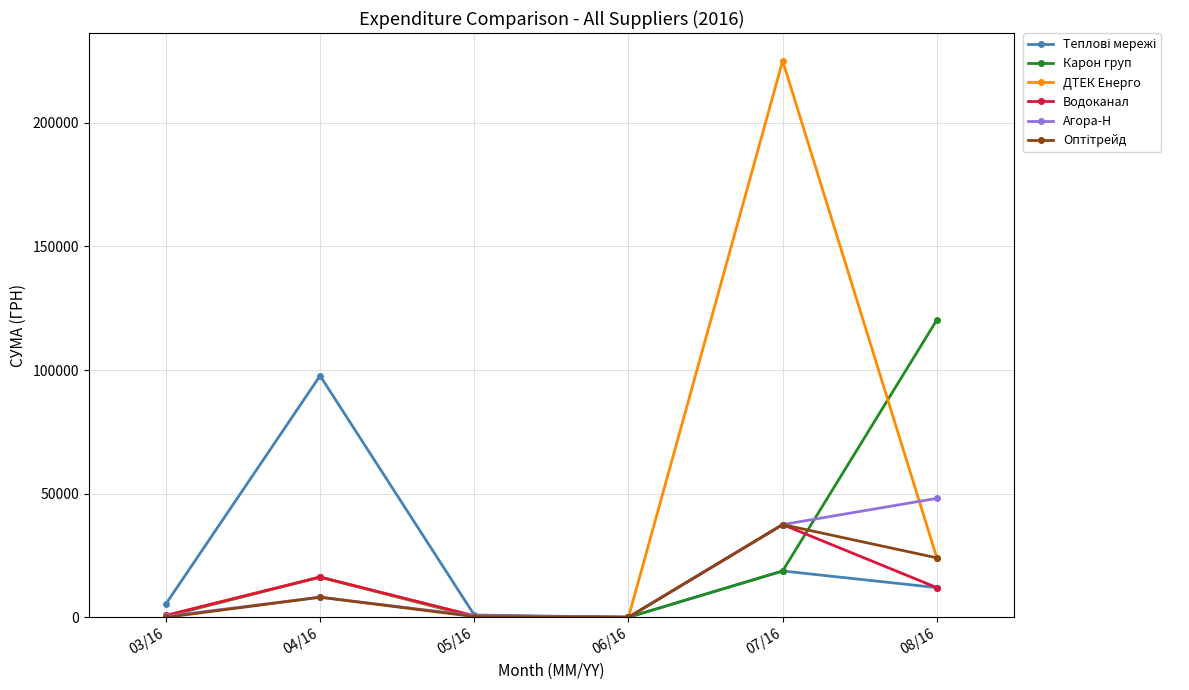

Which series has the widest spread of values?

ДТЕК Енерго